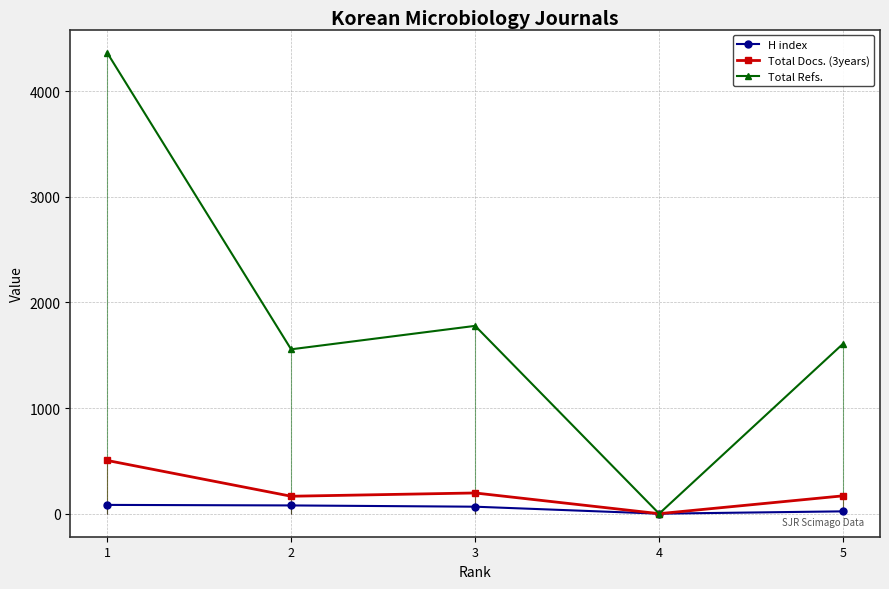

Reading left to right, transcribe all the data shown in this chart.

H index: 1=83	2=78	3=66	4=0	5=22
Total Docs. (3years): 1=504	2=165	3=196	4=0	5=169
Total Refs.: 1=4365	2=1556	3=1778	4=0	5=1610